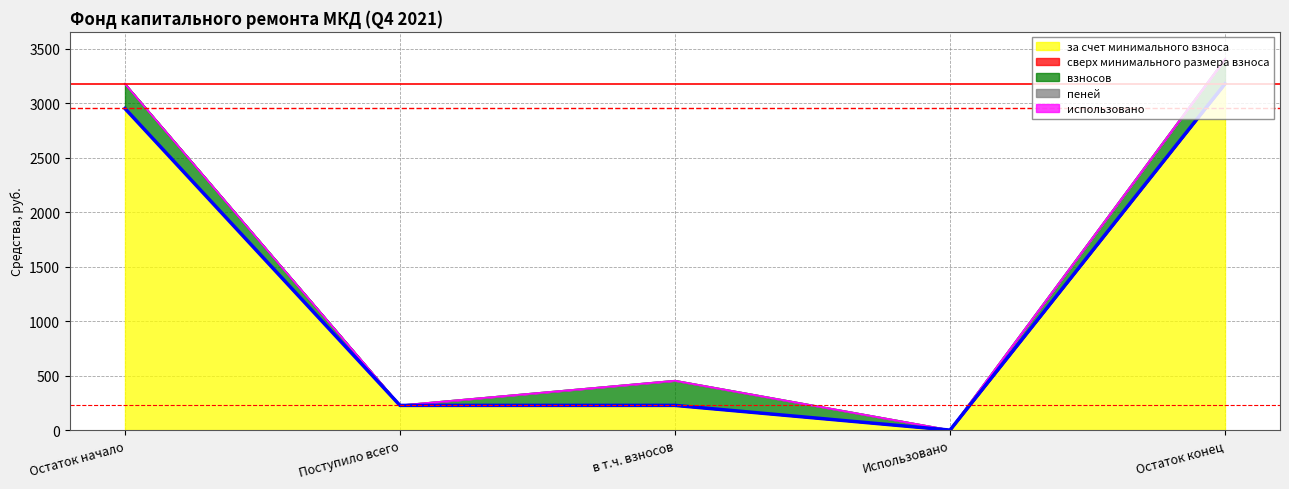

Count the number of data series in this chart.

5